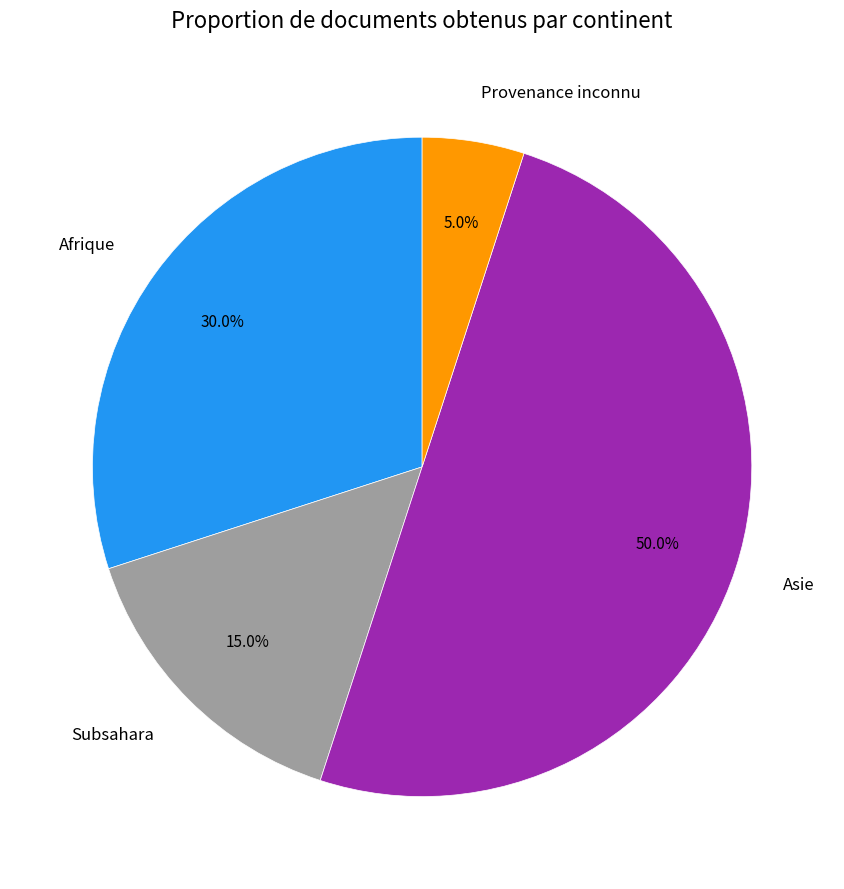

Which category has the biggest portion of the pie?

Asie